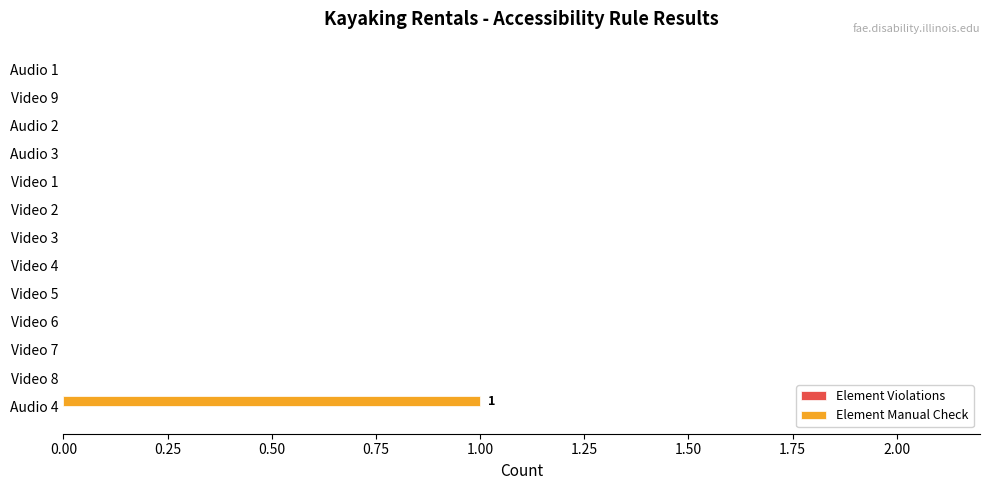

Which category has the highest value across all series?

Audio 4